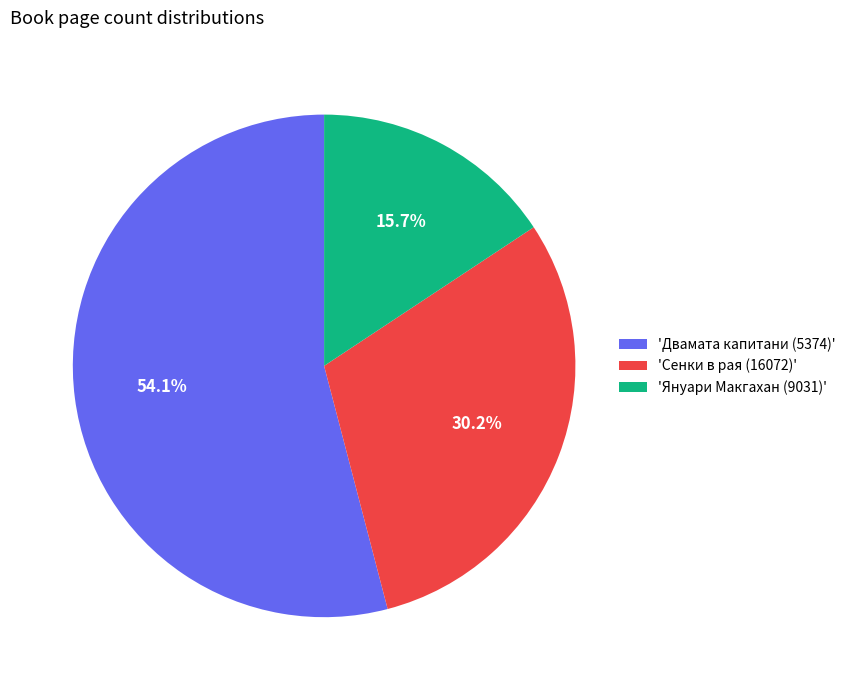

How many segments does this pie chart have?

3